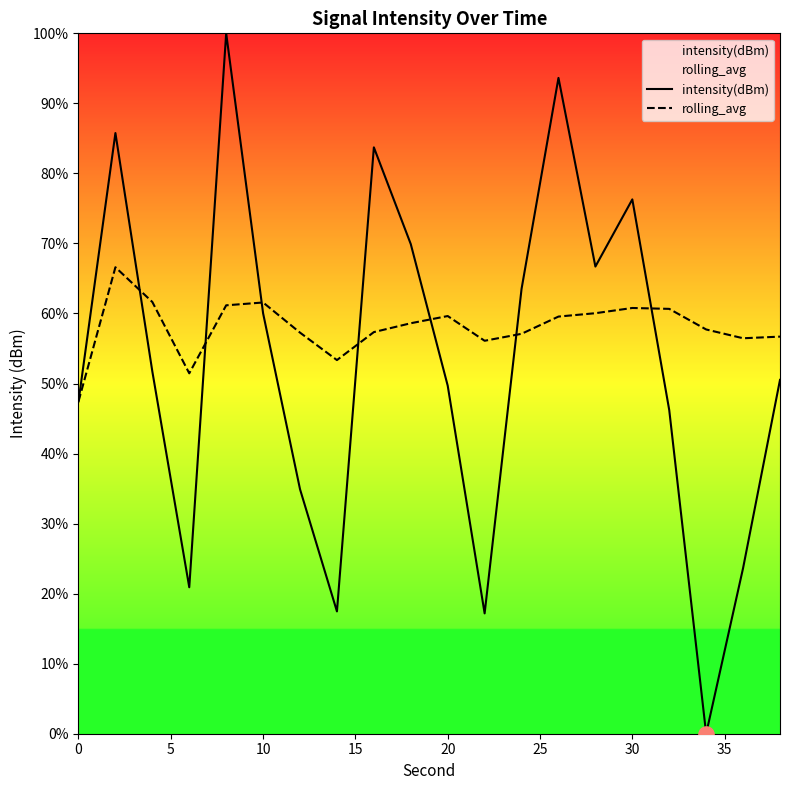

What are all the series names shown in the legend?

intensity(dBm), rolling_avg